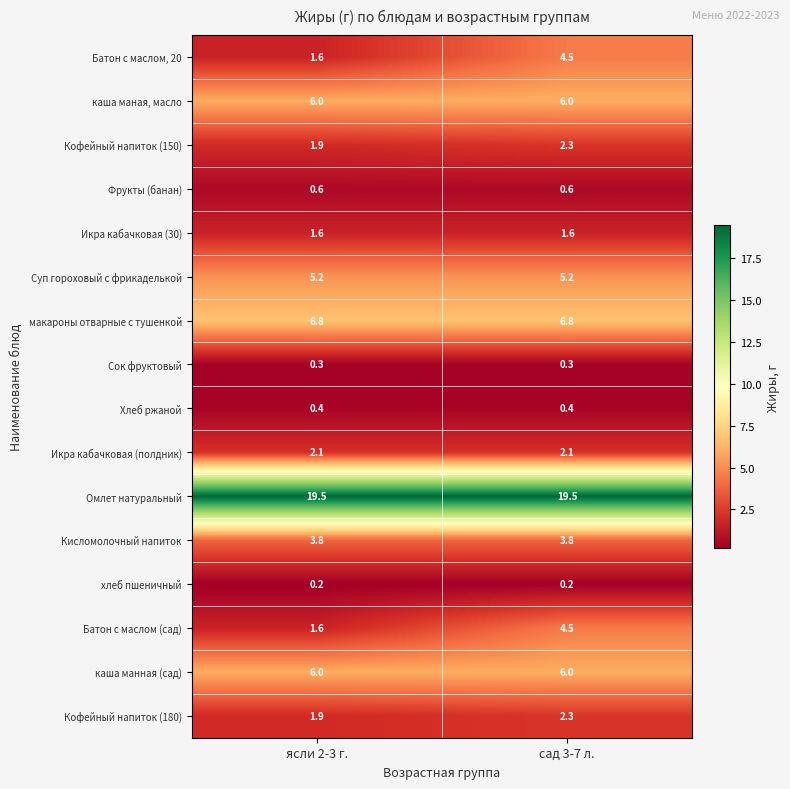

Which series has the largest total across all categories?

Омлет натуральный